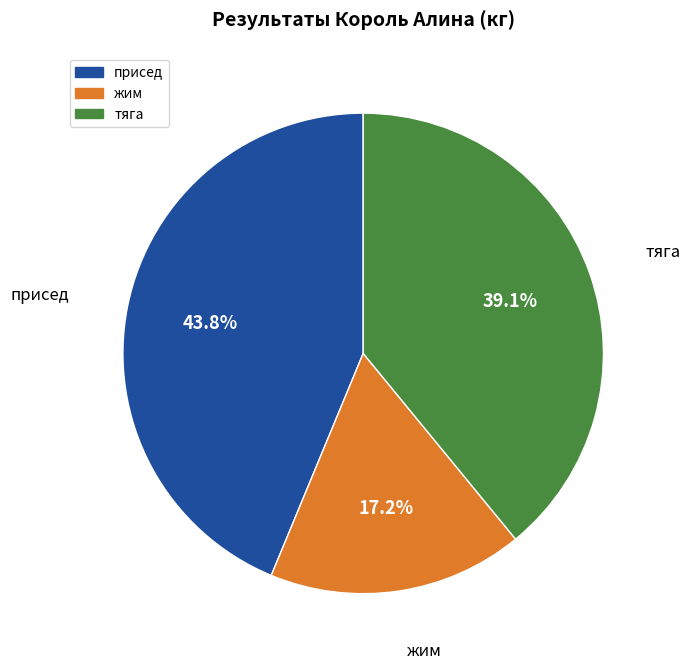

Which slice is the smallest?

жим